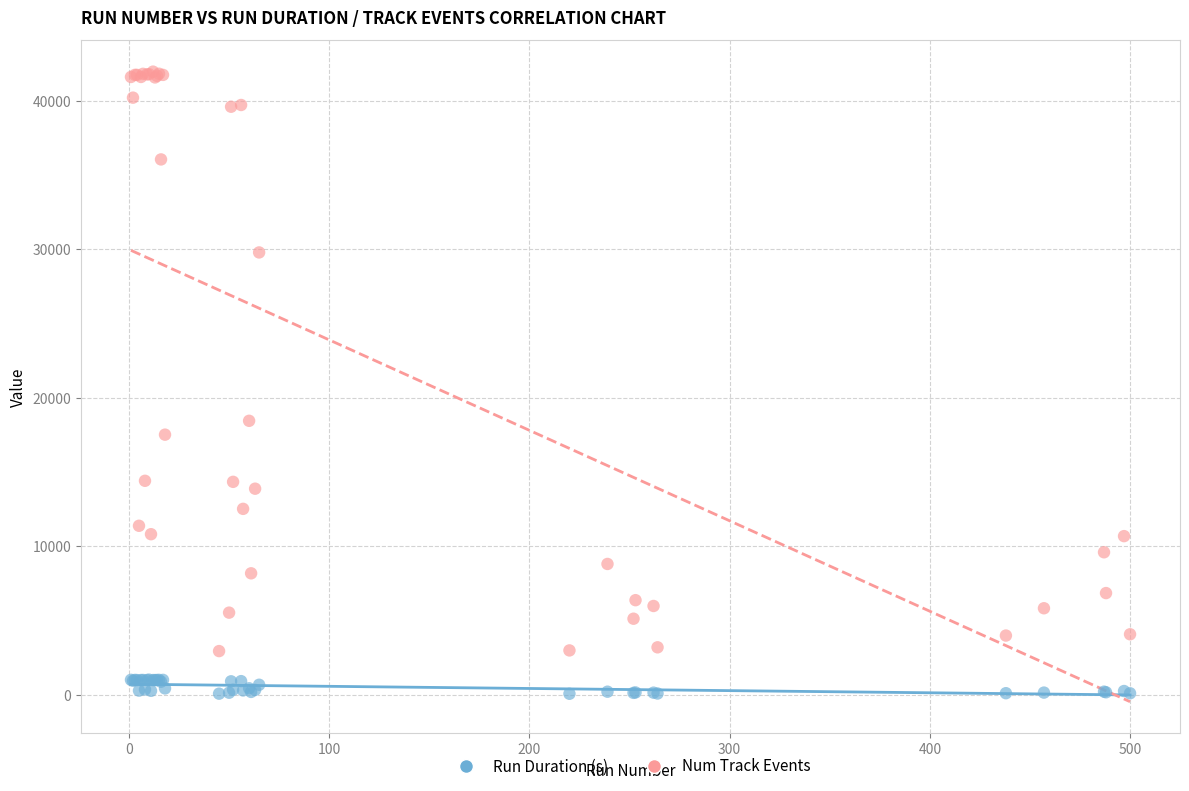

Across all series, what Y value is closest to 21020?

18454.0